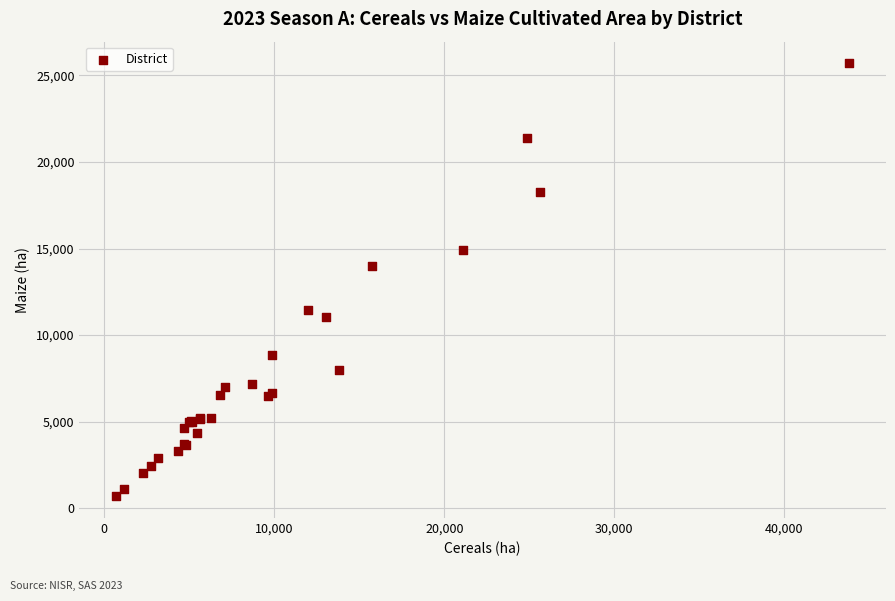

What Y value in the scatter plot is closest to 13193?

14016.6